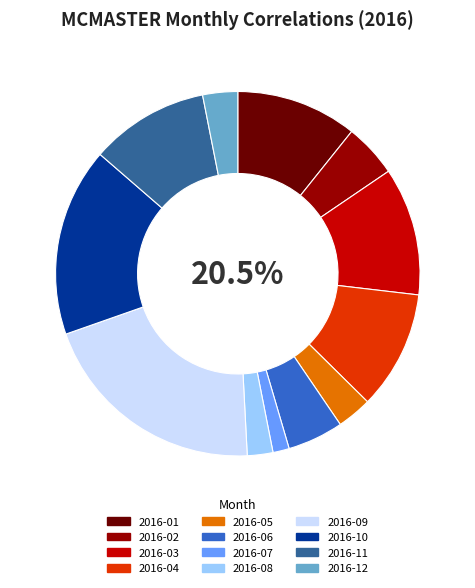

Which category has the smallest portion of the pie?

2016-07